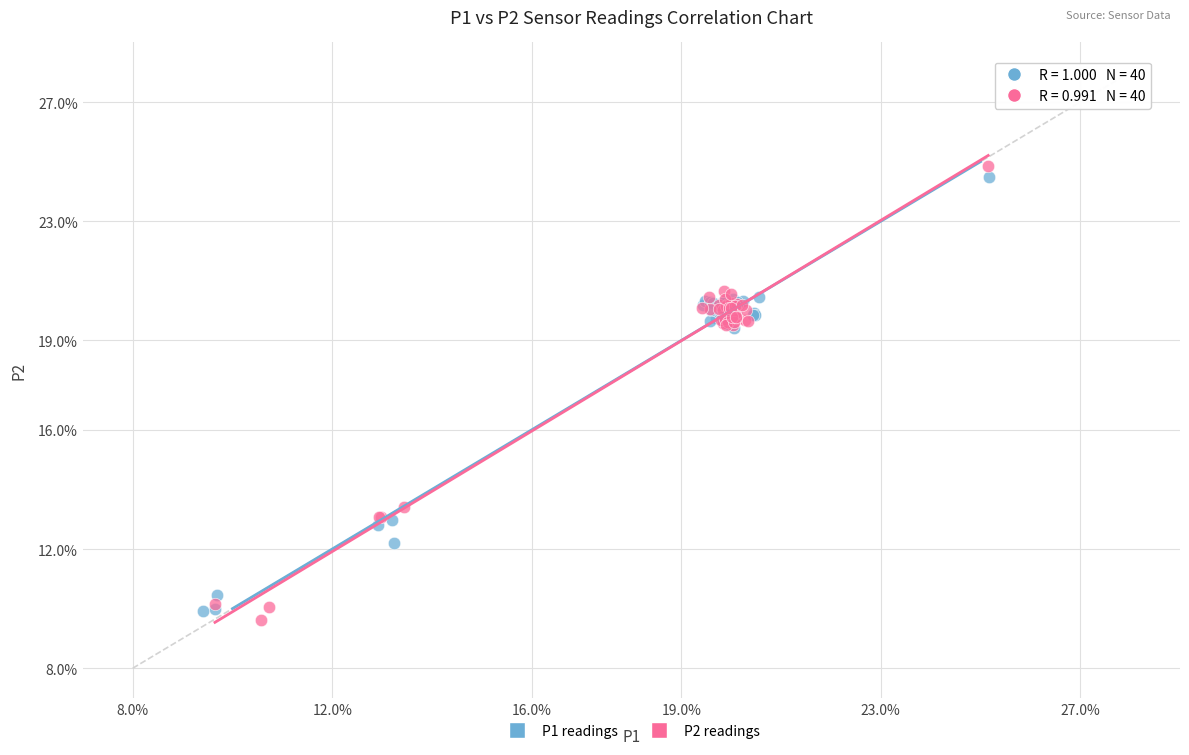

Which series reaches the maximum Y coordinate?

P2 readings